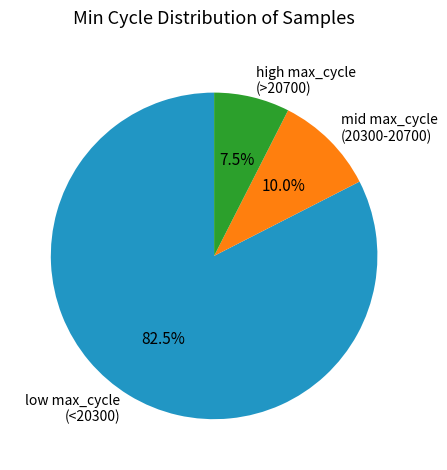

Is the sum of mid max_cycle (20300-20700) and high max_cycle (>20700) greater than half?

No